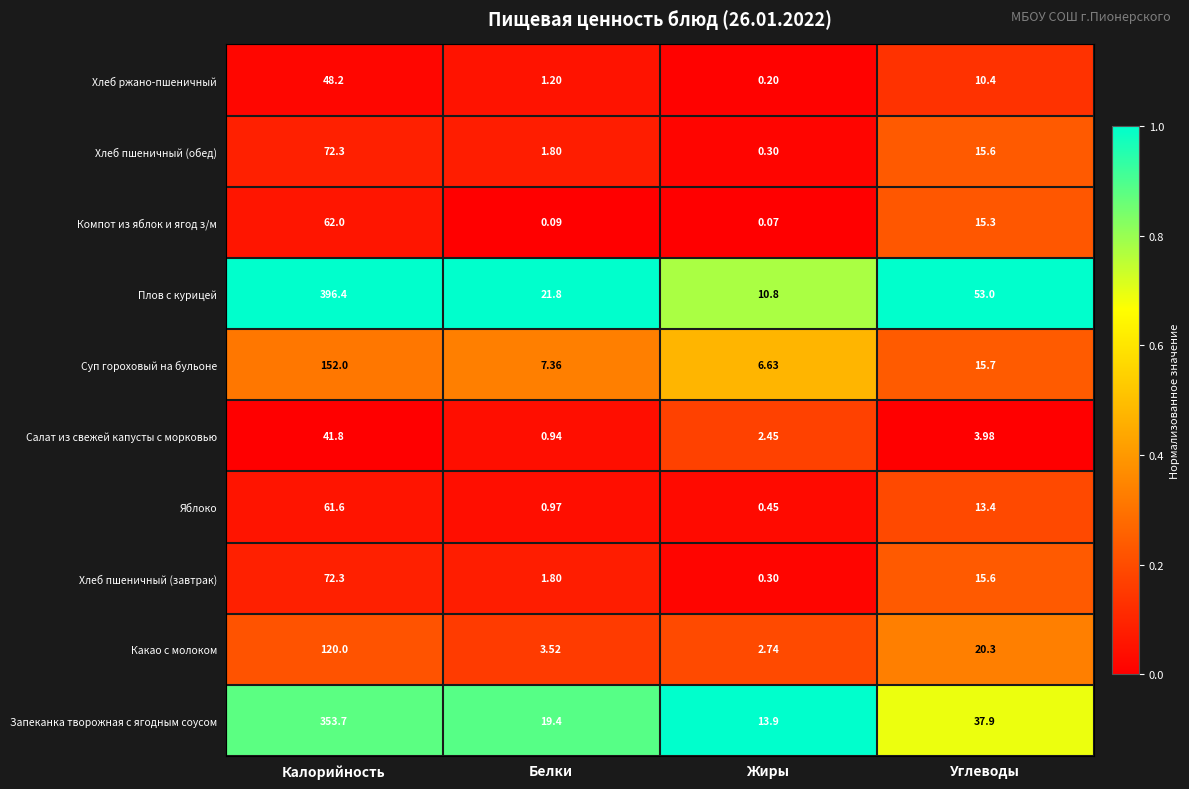

List the labels in order of Хлеб пшеничный (обед) value, smallest first.

Жиры, Белки, Углеводы, Калорийность